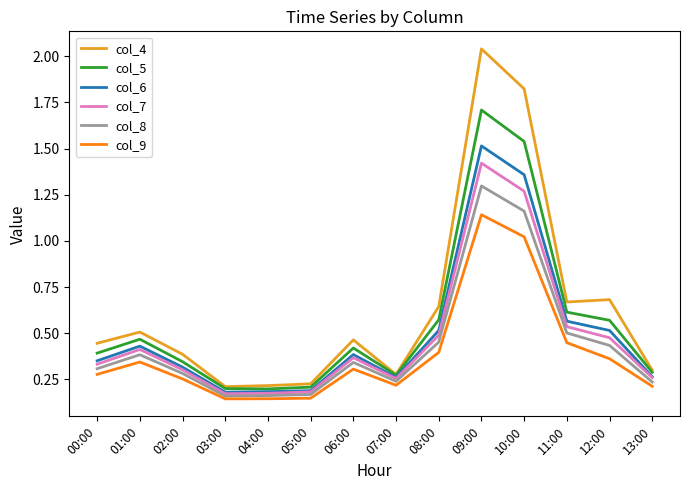

Where is the first local maximum for col_5?

01:00